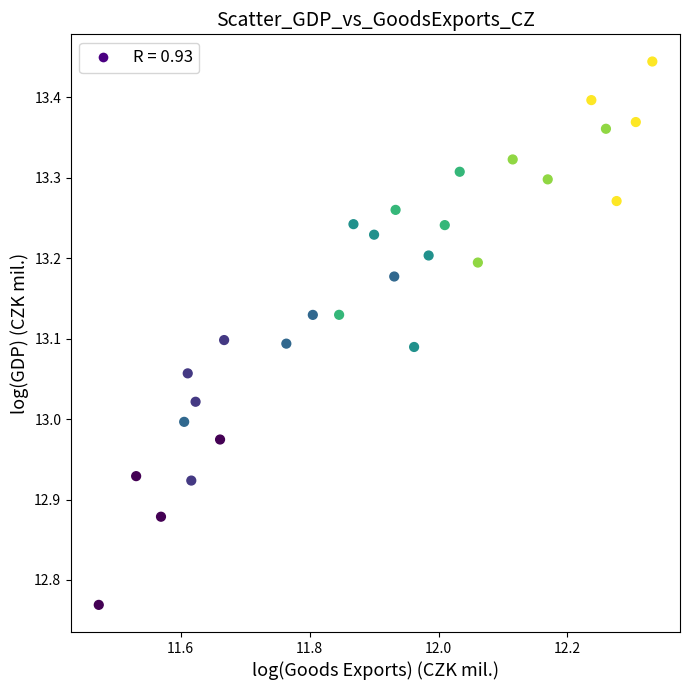

What is the range of X values (max minus min)?

0.9